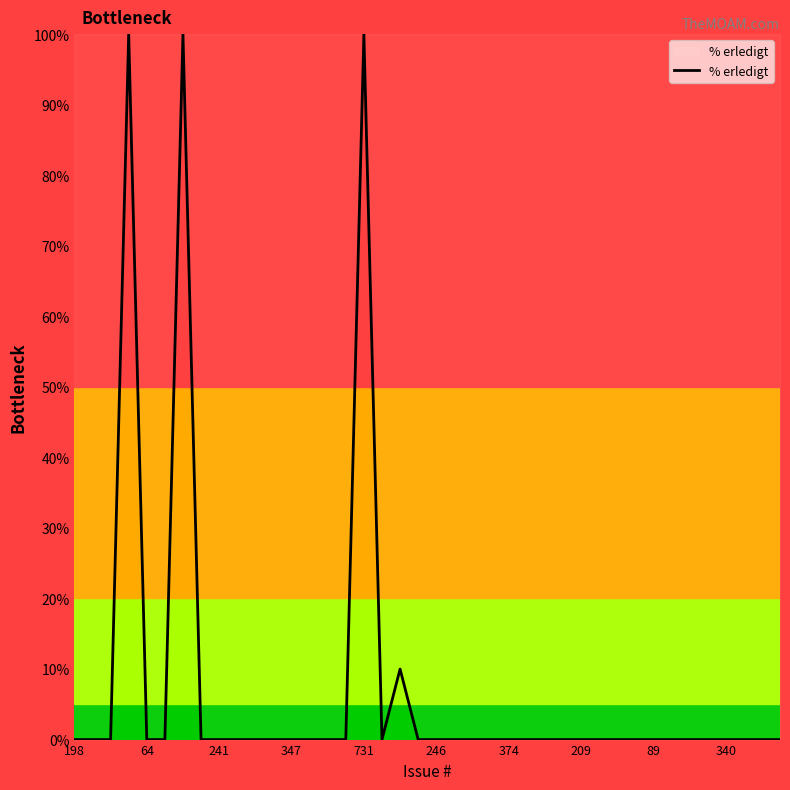

What is the maximum value shown in the chart?

100